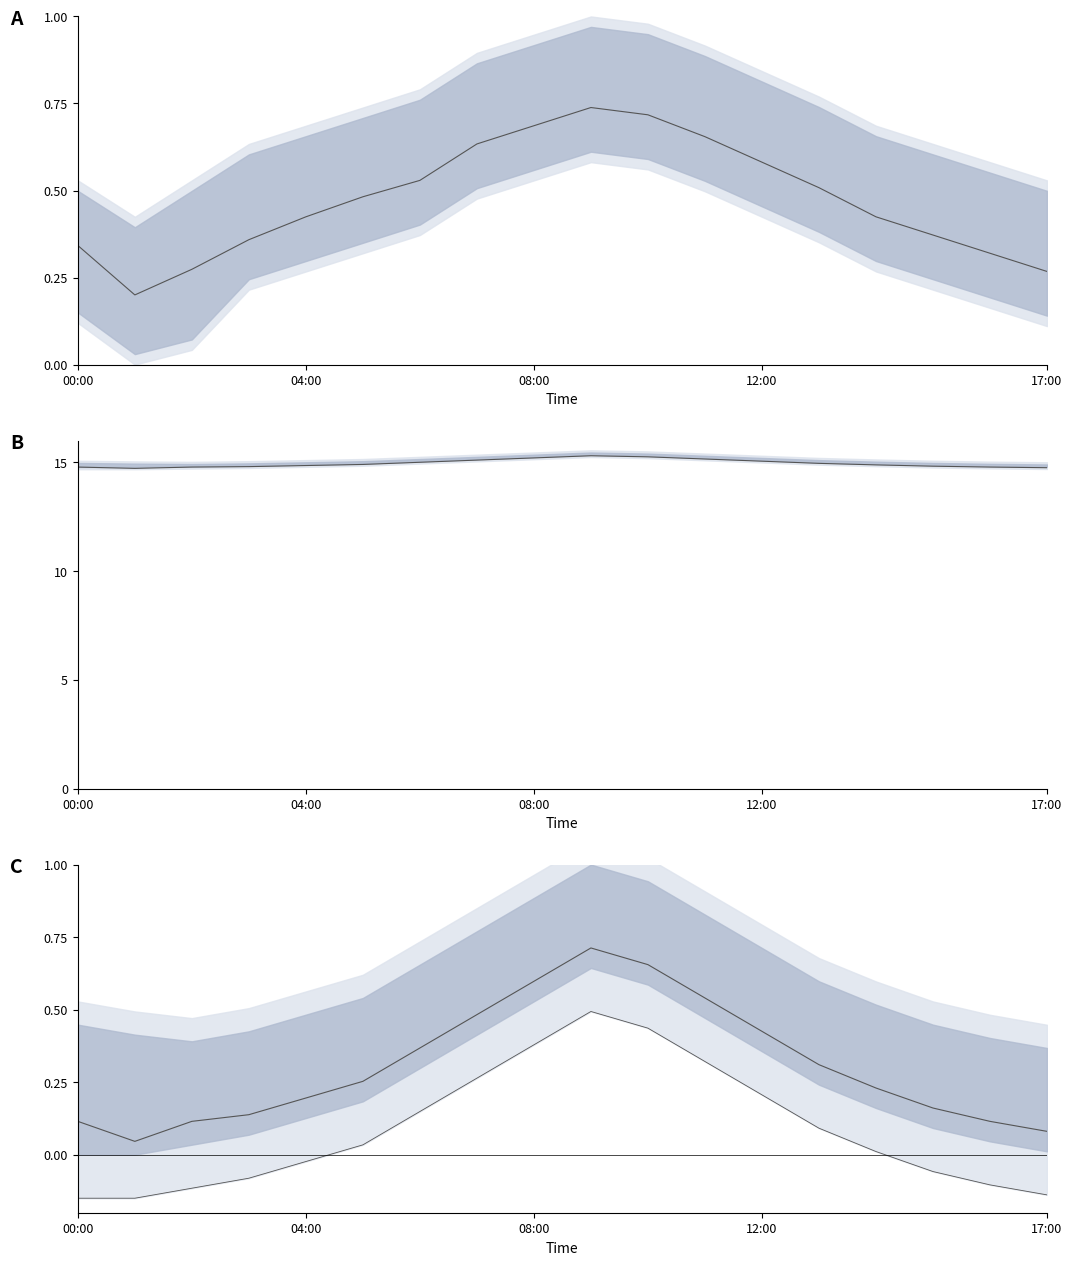

Rank the series by their maximum value, from lowest to highest.

temp normalized, pressure, temperature